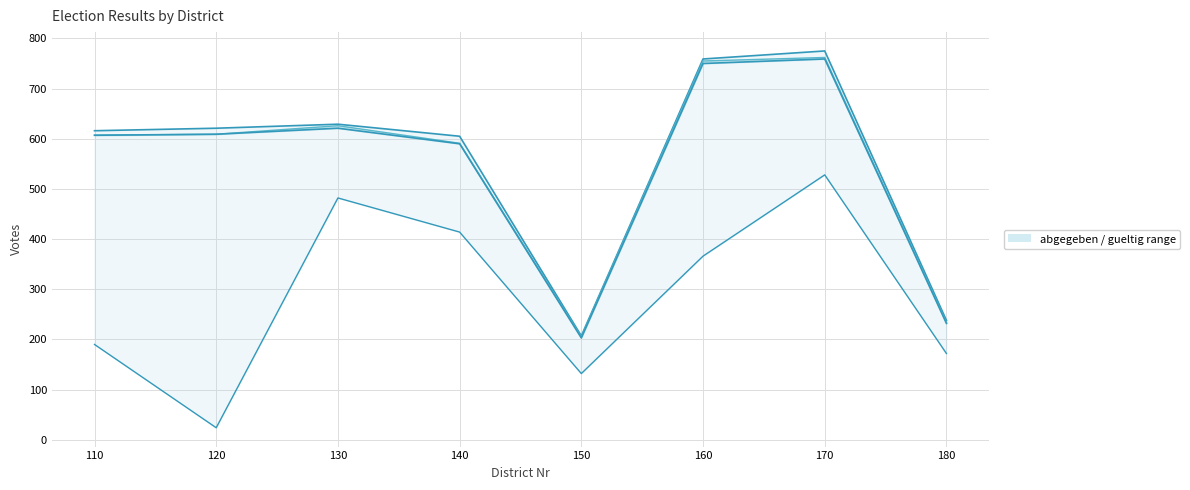

Is it true that Z_CDU_scaled equals 263 at 180?

False